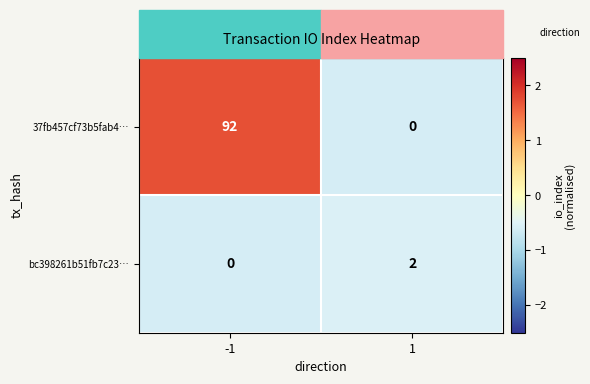

What is the highest value of the 37fb457cf73b5fab4… series?

92